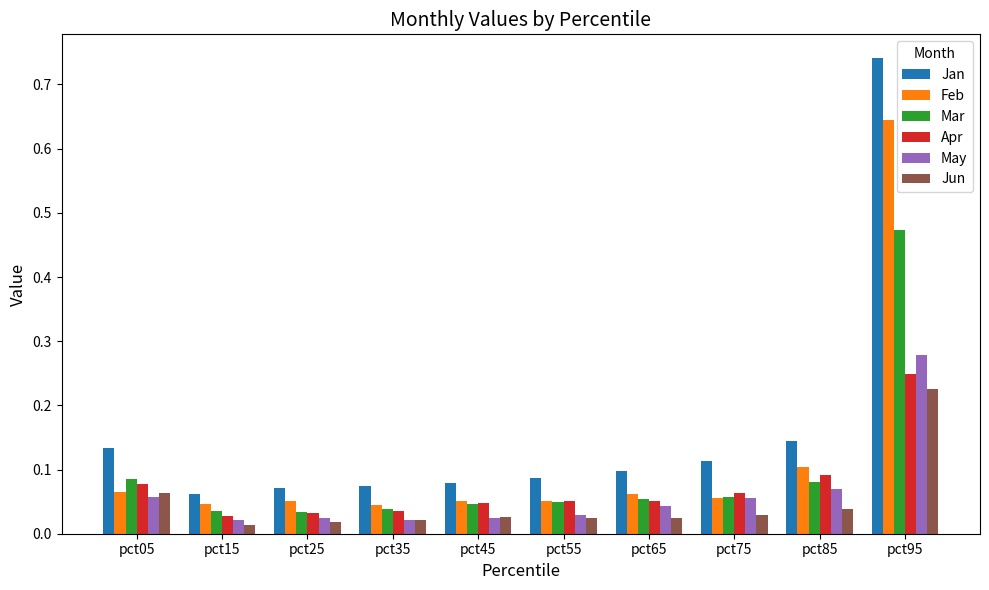

The value of Feb at pct65 is 0.0. True or false?

False